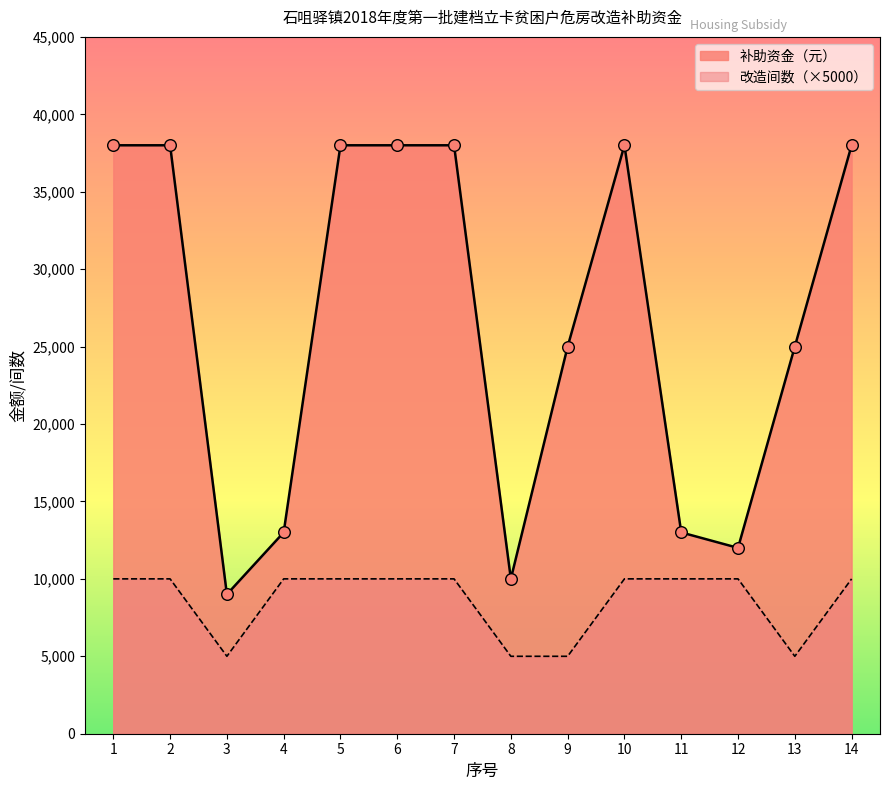

At how many categories does at least one series exceed 23988?

9